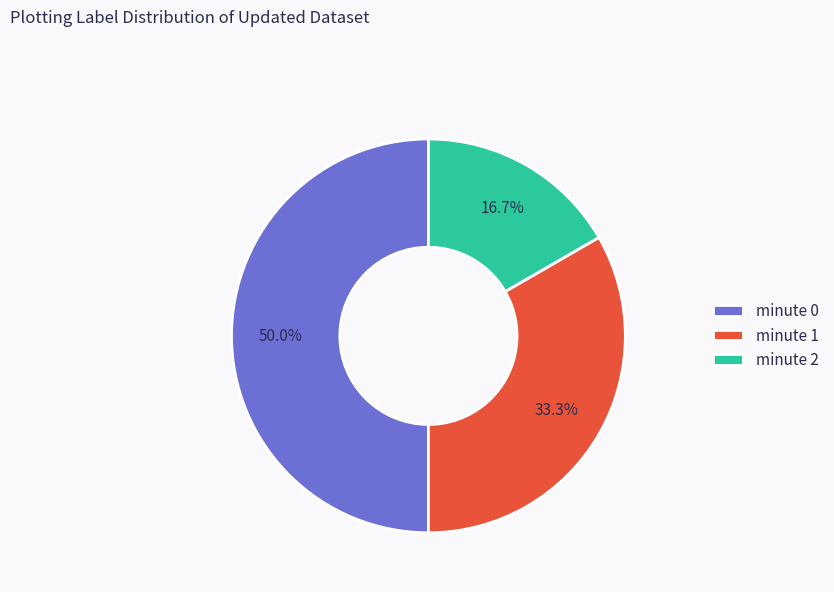

What percentage do minute 0 and minute 1 together represent?

83.3%